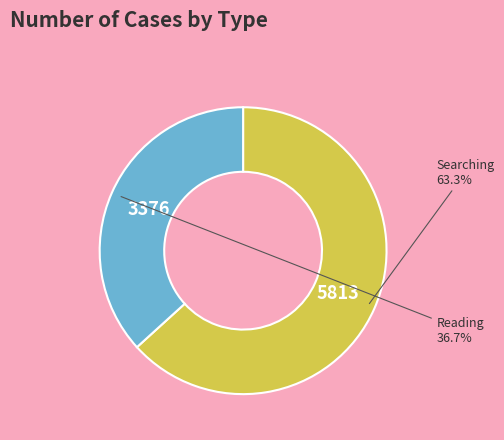

To the nearest percent, what is the average slice percentage?

50%